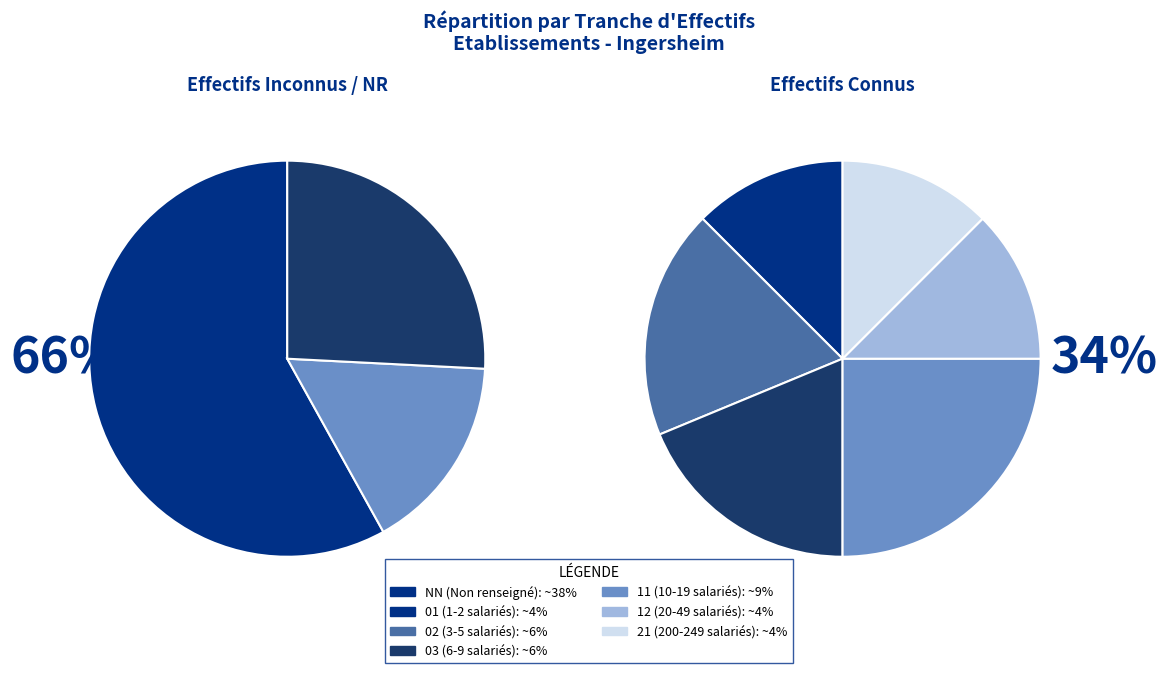

Does 01 account for over 50% of the chart?

No